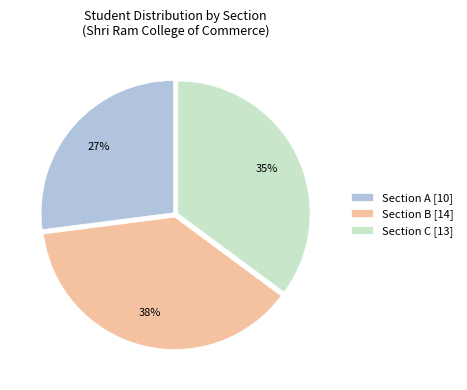

Which has a higher value, Section B or Section C?

Section B